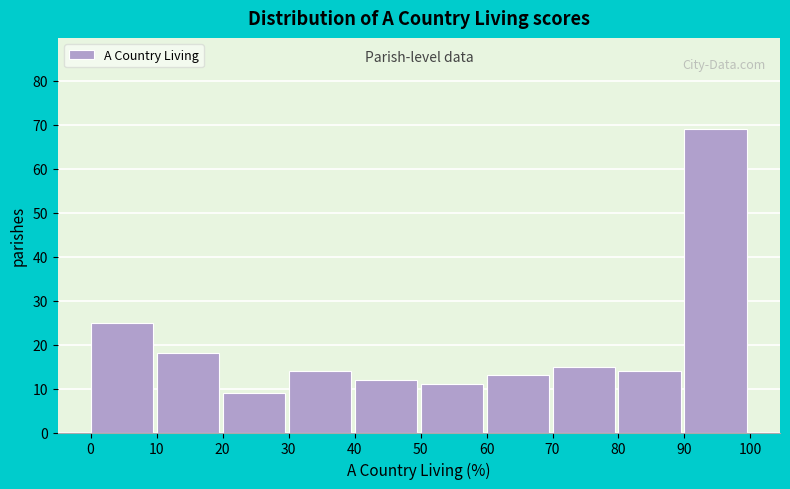

Which range on the x-axis has the tallest bar?

90 to 100